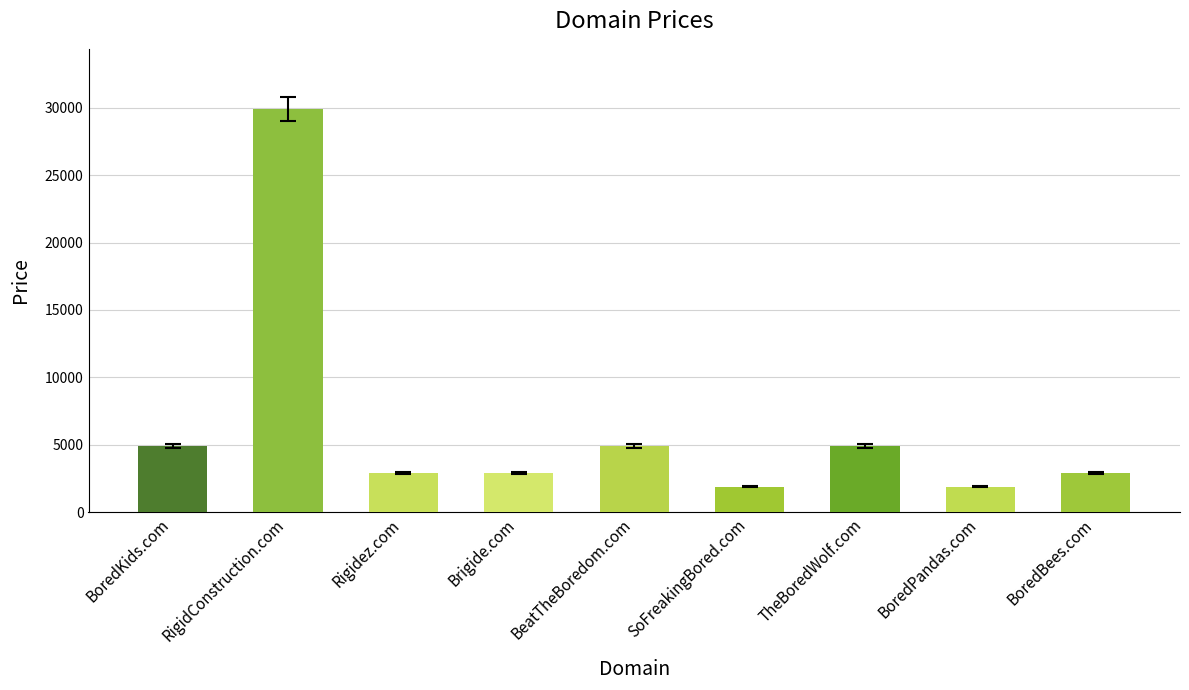

Approximately how many times larger is the value at BoredBees.com compared to BoredKids.com?

0.6